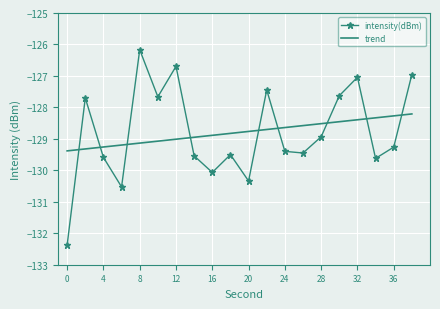

After their last crossing, which series has the higher values: intensity(dBm) or trend?

intensity(dBm)